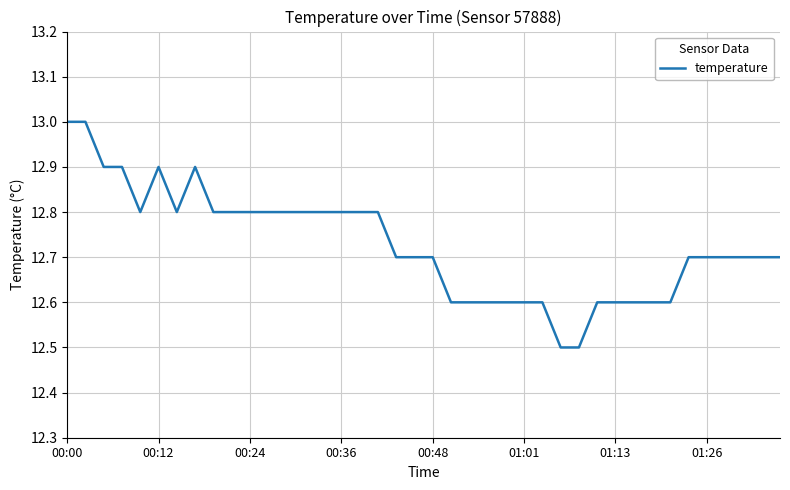

What is the smallest value displayed?

12.5